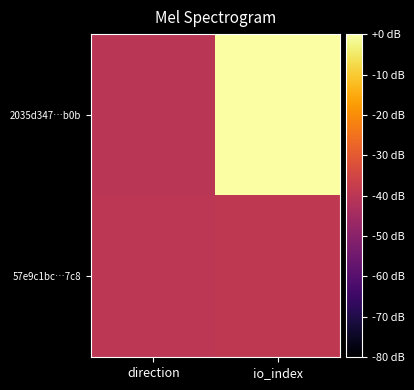

Reading left to right, what are all the values shown in this chart?

2035d347…b0b: direction=-1	io_index=438
57e9c1bc…7c8: direction=1	io_index=10